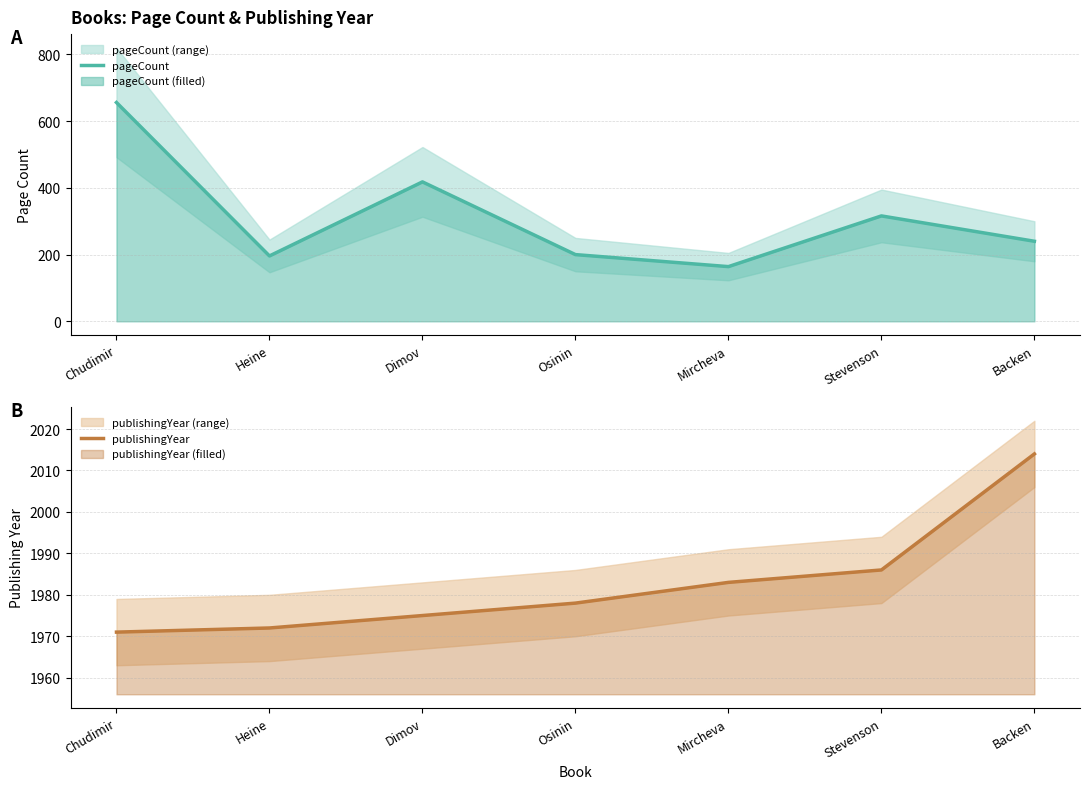

Reading right to left, list all the values displayed in this chart.

pageCount: Backen=240	Stevenson=316	Mircheva=164	Osinin=200	Dimov=418	Heine=196	Chudimir=656
publishingYear: Backen=2014	Stevenson=1986	Mircheva=1983	Osinin=1978	Dimov=1975	Heine=1972	Chudimir=1971